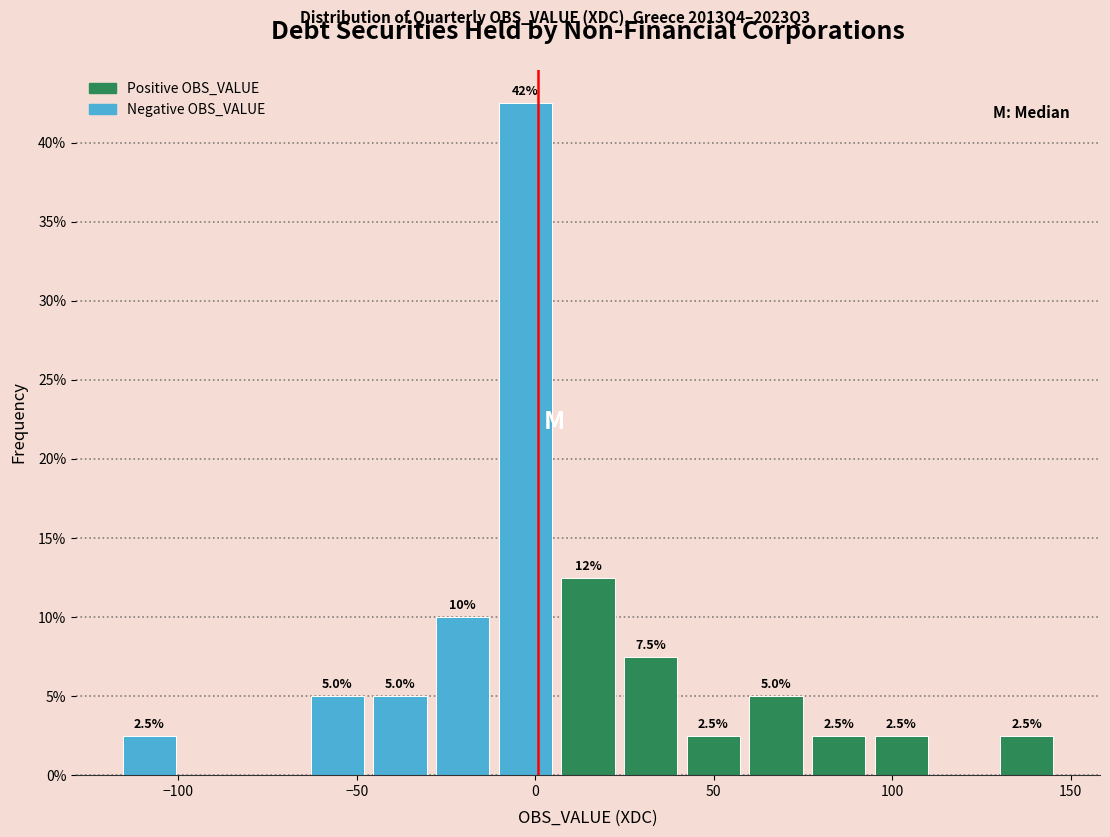

Read against the x-axis, roughly where is the centre of the tallest bar?

-5